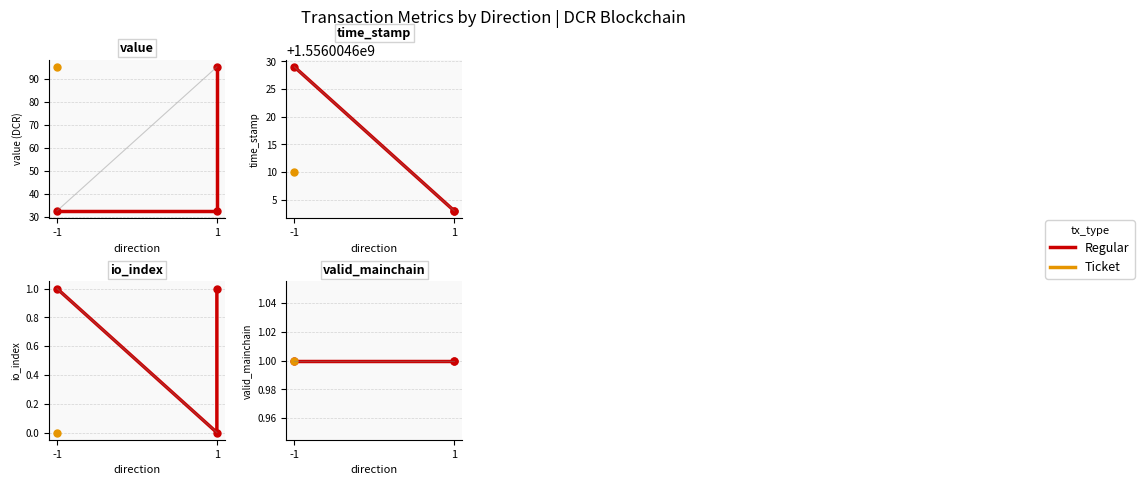

Where is io_index nearest to the value 0?

-1